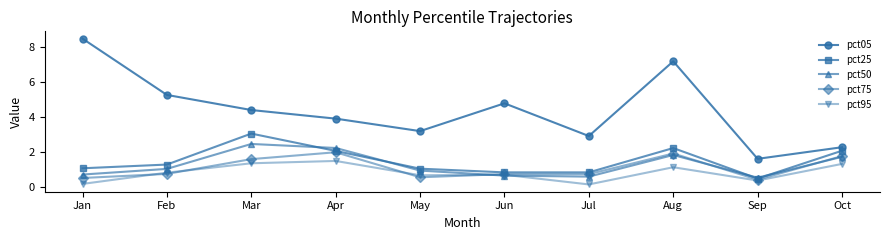

What are all the series names shown in the legend?

pct05, pct25, pct50, pct75, pct95